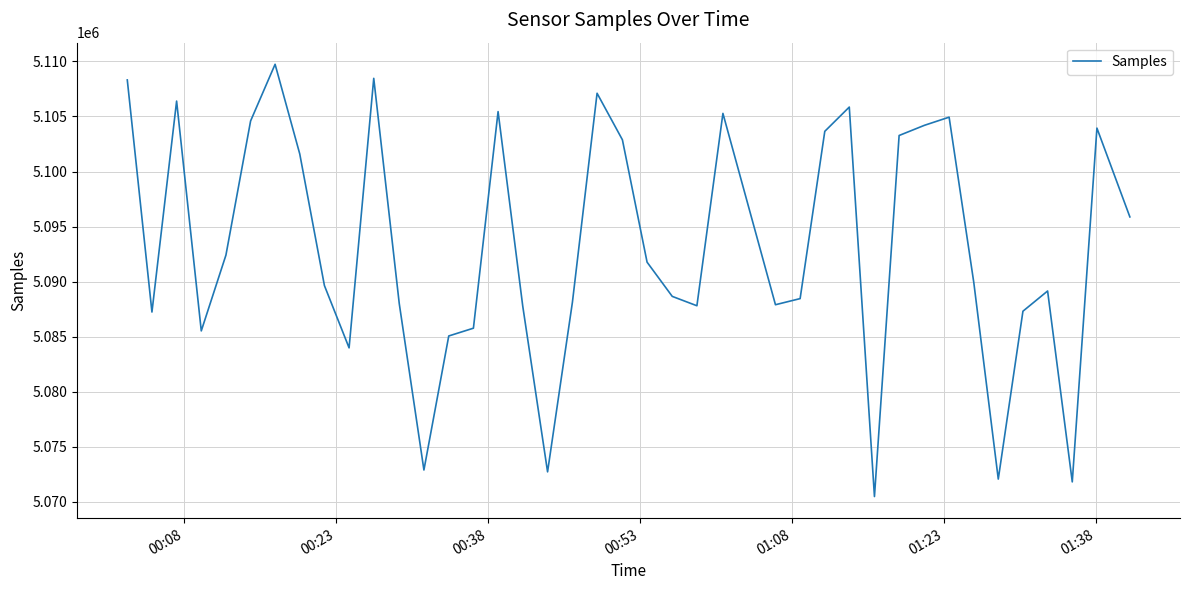

How many values are below 5089931?

20